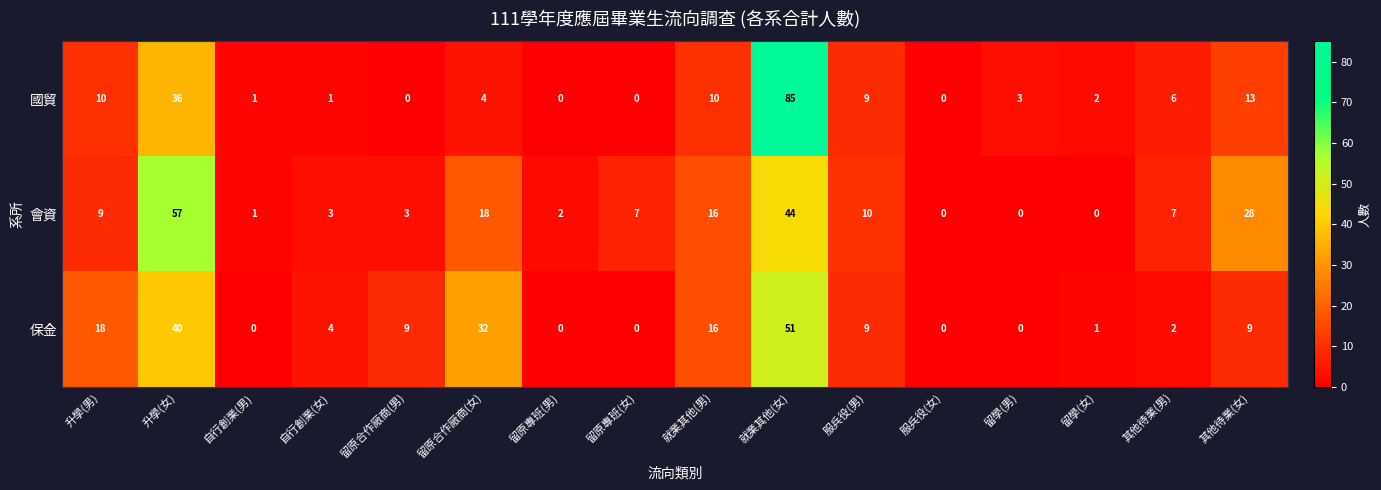

Which series has the largest total across all categories?

會資